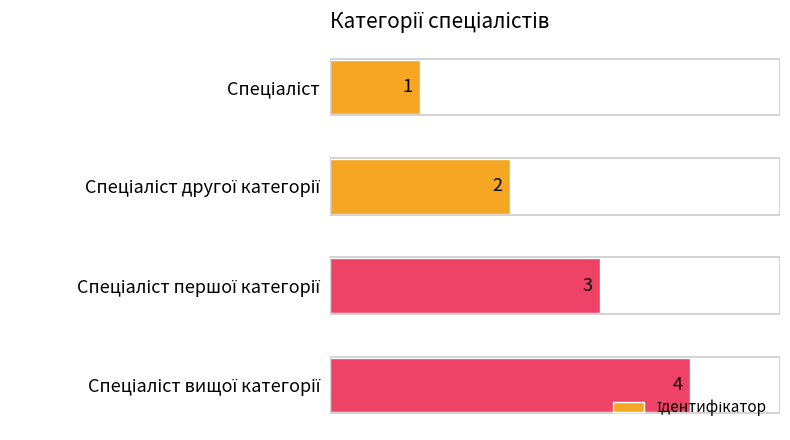

What is the sum of all values?

10